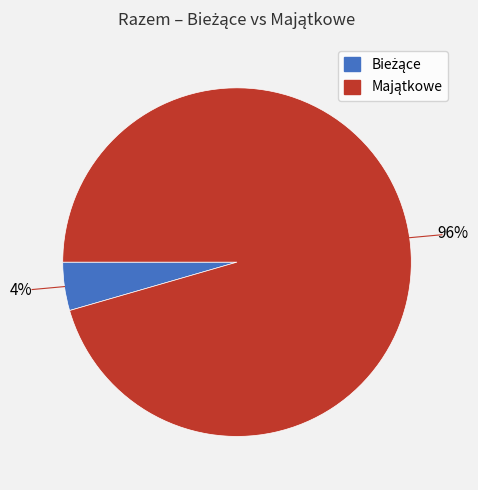

How many segments does this pie chart have?

2